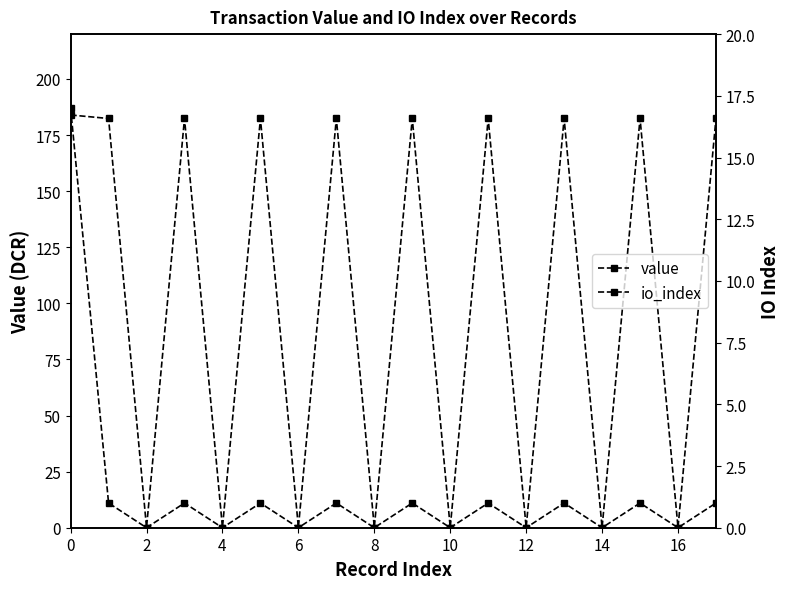

Is it true that value equals 0.0 at 2?

False